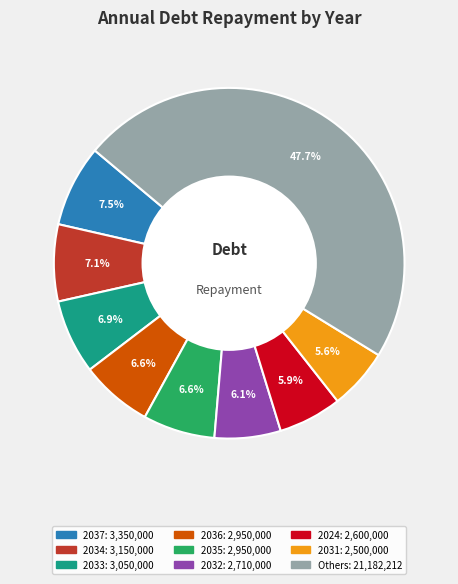

Is there a majority slice in this chart?

No